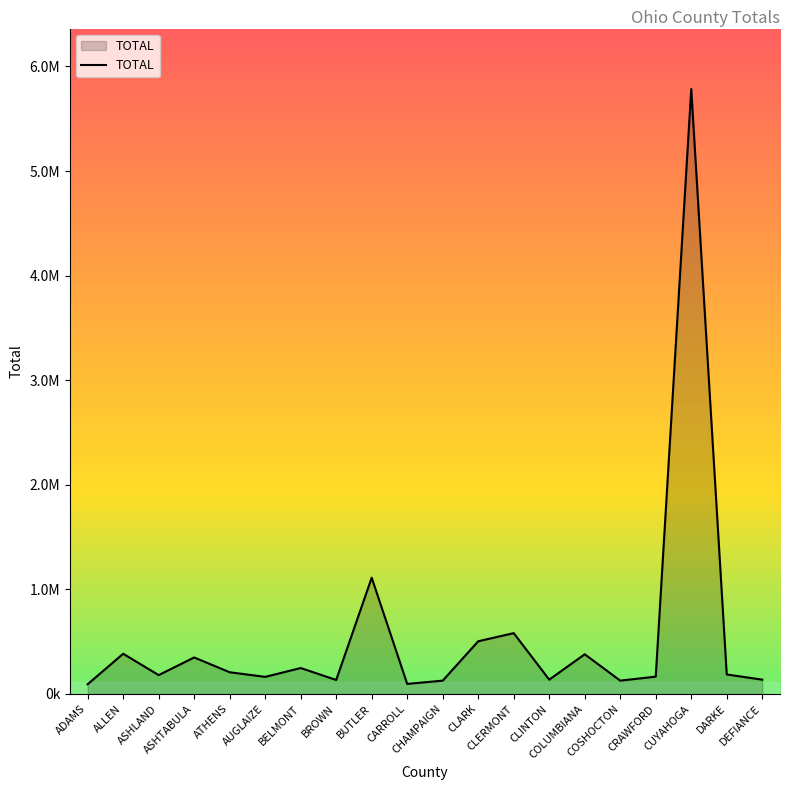

Is this an area chart (filled region under the line)?

Yes